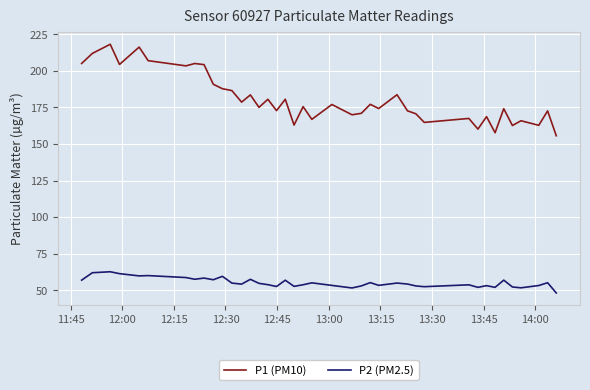

List the series in order of their overall mean, lowest first.

P2 (PM2.5), P1 (PM10)